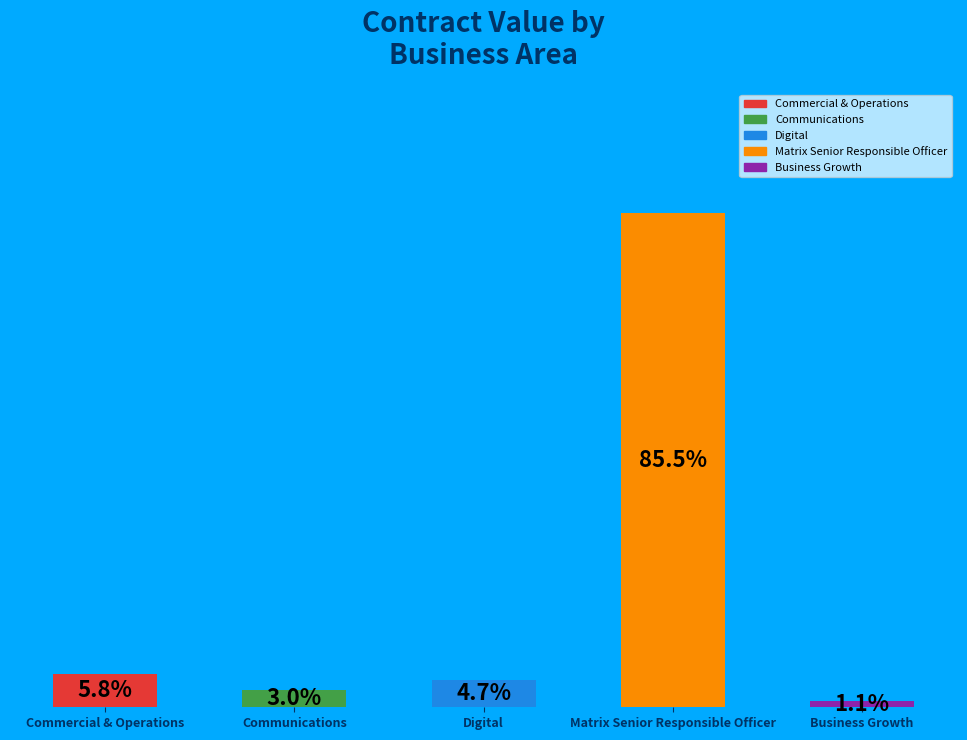

Where does the data first go above 4?

Commercial & Operations